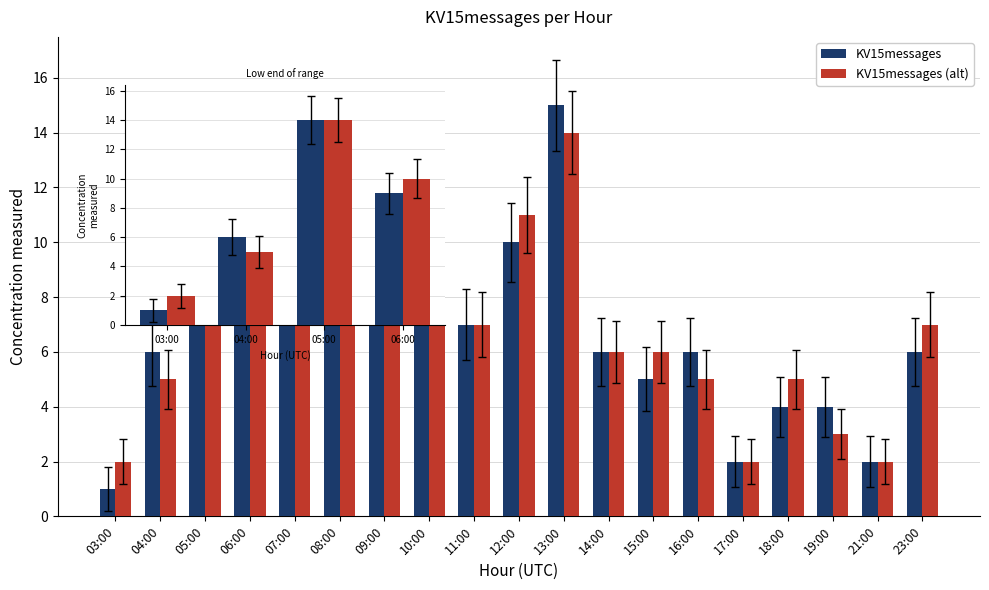

At 06:00, list the series in order from smallest to largest.

KV15messages, KV15messages (alt)